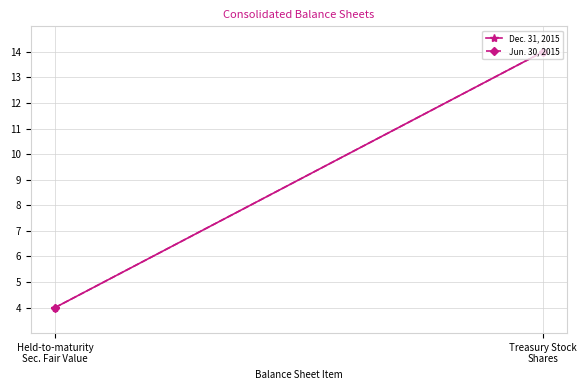

What is the total value across all series at Held-to-maturity
Sec. Fair Value?

8